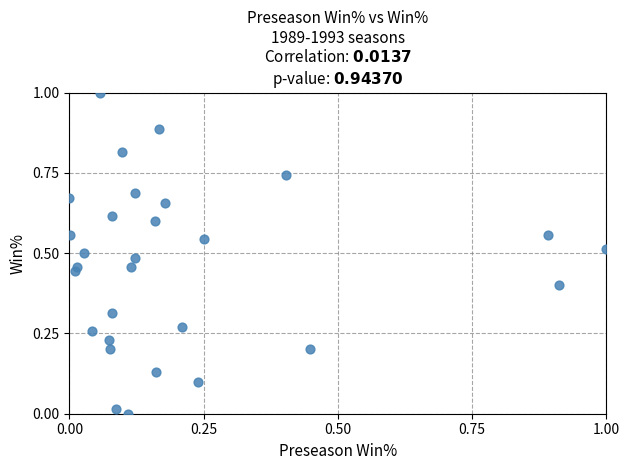

What is the range of Y values (max minus min)?

1.0